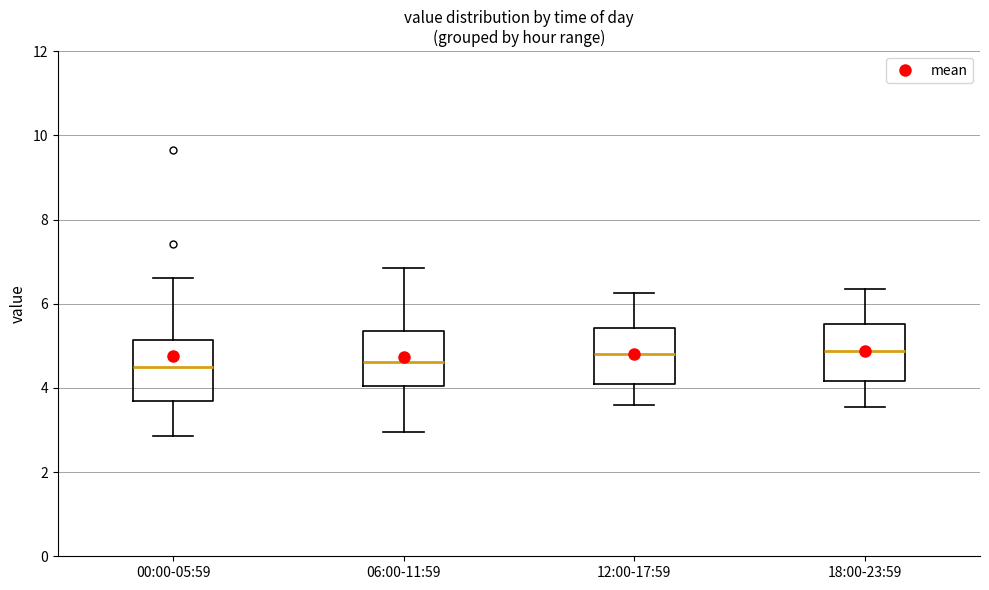

Reading left to right, read every box against the y-axis: the position of its median line, the range the box covers, and the ends of its whiskers. The values are not printed on the chart, so give them approximately, as read against the axis.

00:00-05:59: median 4.4, box 3.6 to 5.2, whiskers 2.8 to 6.6
06:00-11:59: median 4.6, box 4.0 to 5.4, whiskers 3.0 to 6.8
12:00-17:59: median 4.8, box 4.2 to 5.4, whiskers 3.6 to 6.2
18:00-23:59: median 4.8, box 4.2 to 5.6, whiskers 3.6 to 6.4